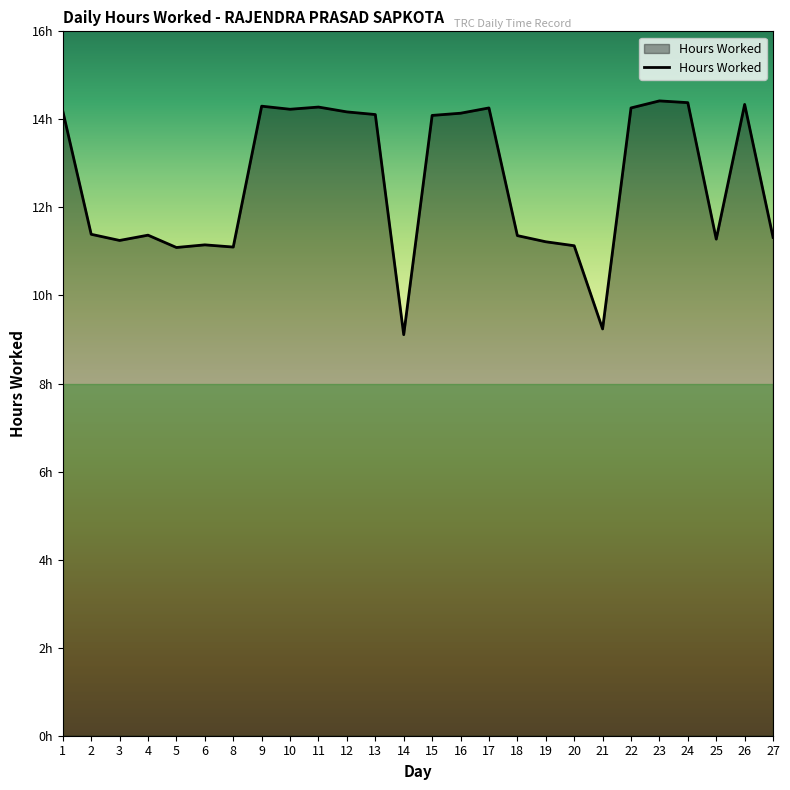

What is the approximate value at 24?

14.4